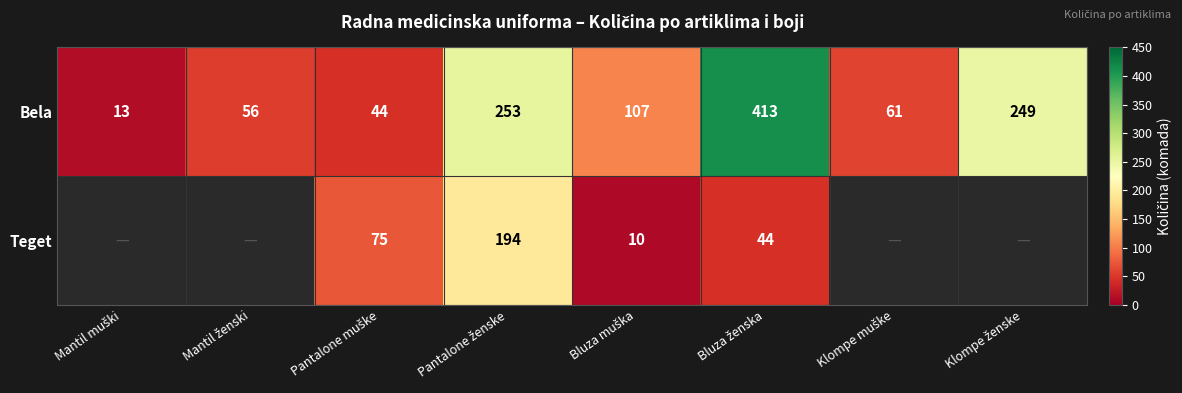

What is the sum of all Bela values?

1196